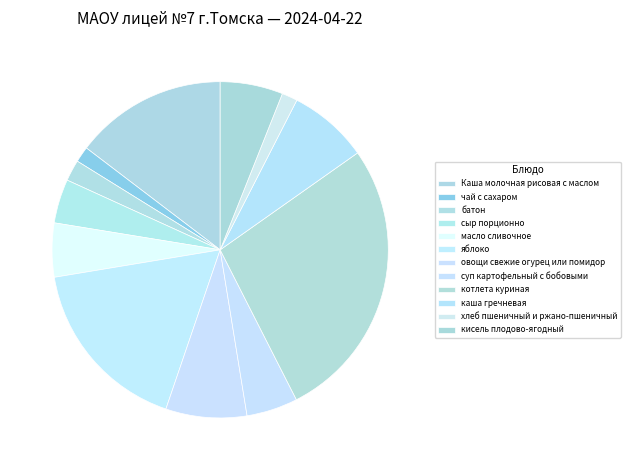

Does чай с сахаром account for over 50% of the chart?

No